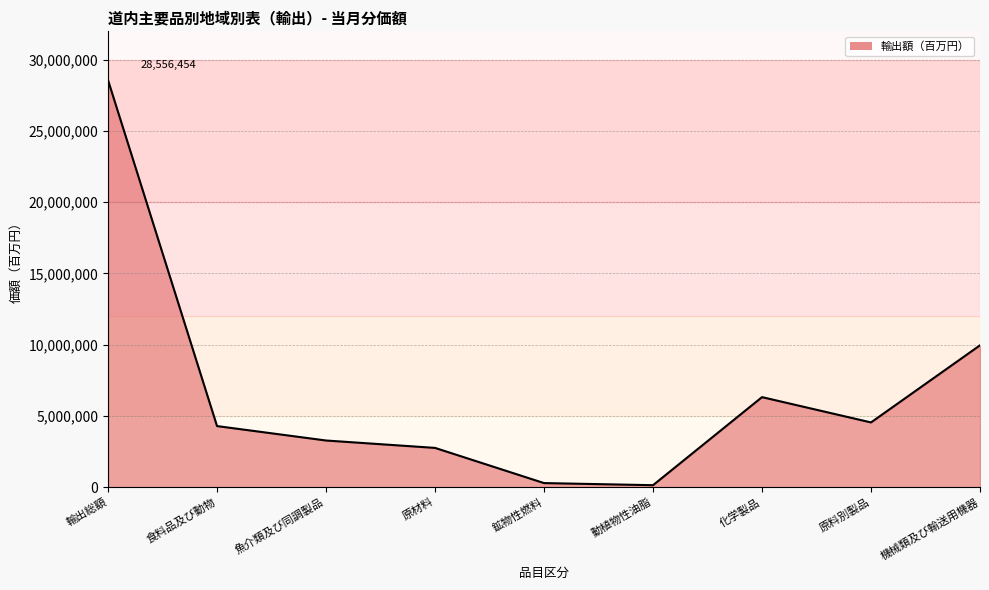

Which has a higher value, 鉱物性燃料 or 食料品及び動物?

食料品及び動物